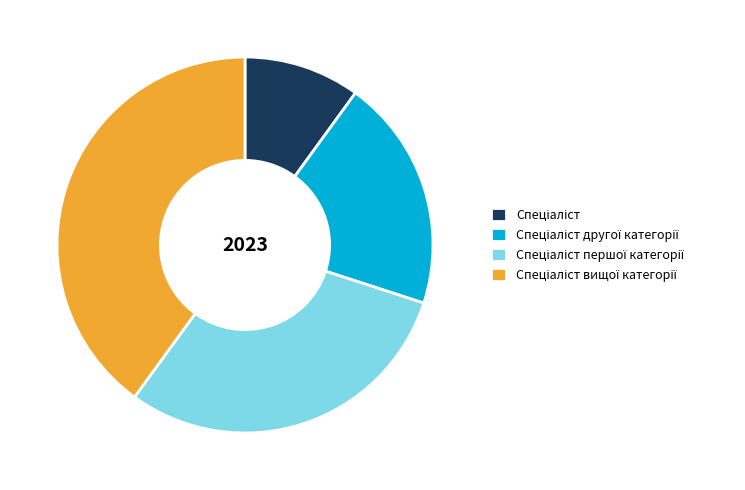

Is there a majority slice in this chart?

No